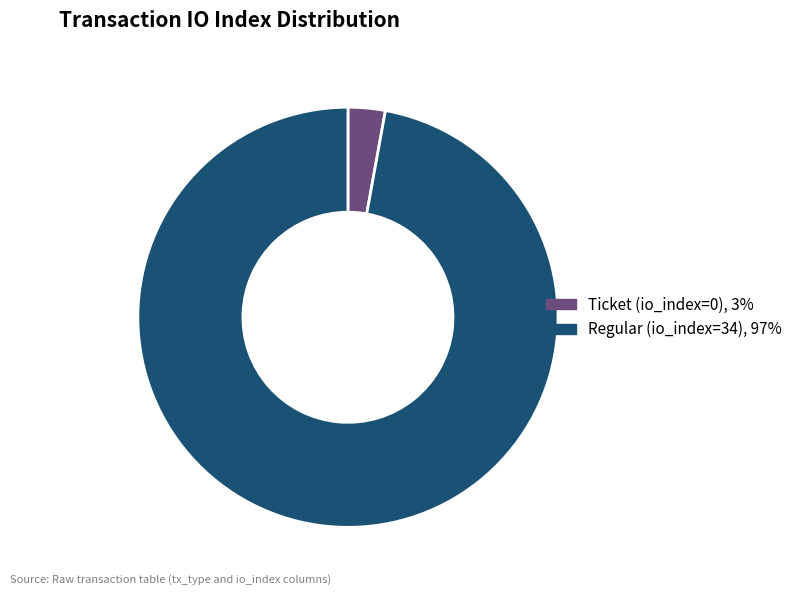

Rank the categories by value from lowest to highest.

Ticket (io_index=0), Regular (io_index=34)